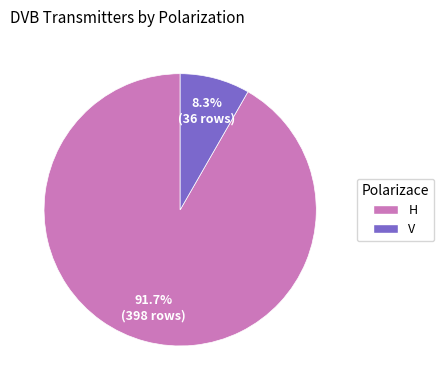

Between V and H, which is larger?

H